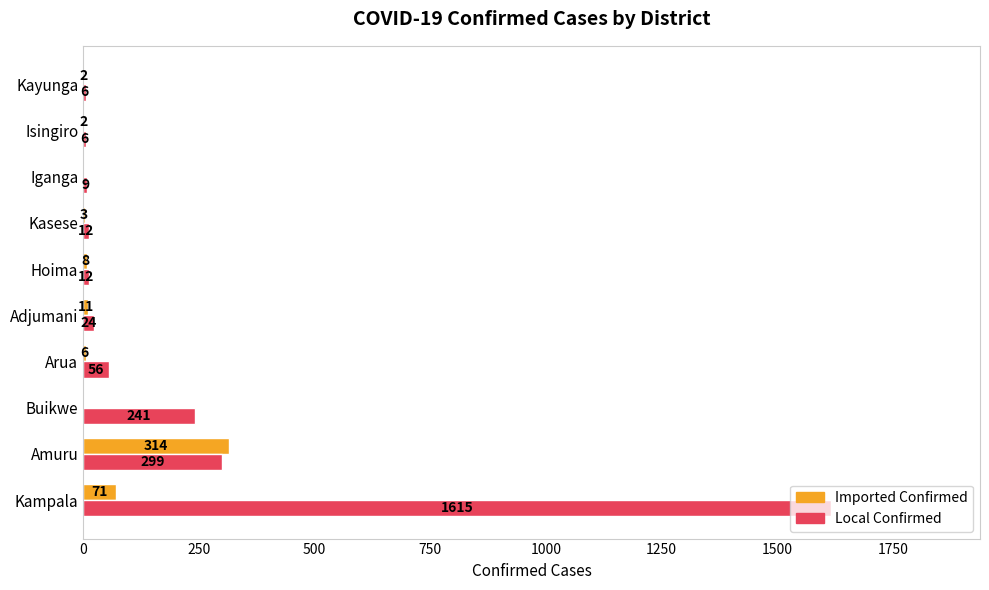

Which series has the largest total across all categories?

Local Confirmed